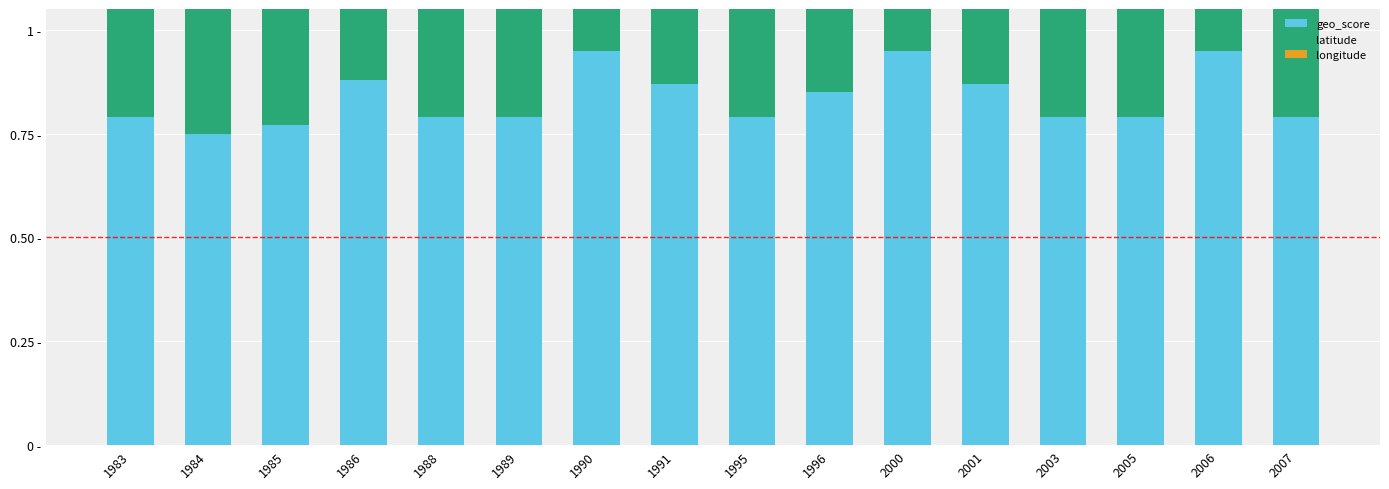

At which label does latitude reach its peak?

1984